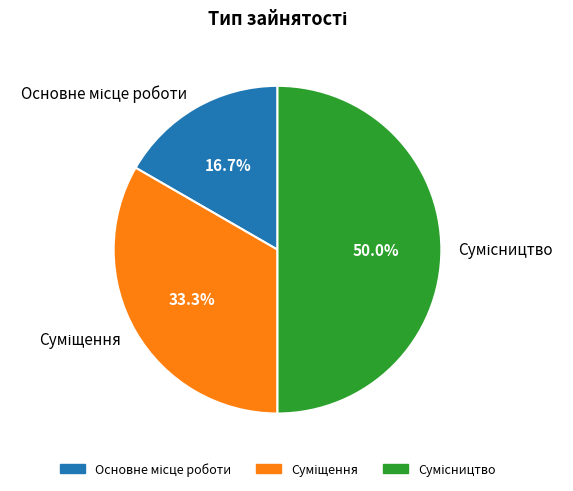

Is the sum of Основне місце роботи and Суміщення greater than half?

No